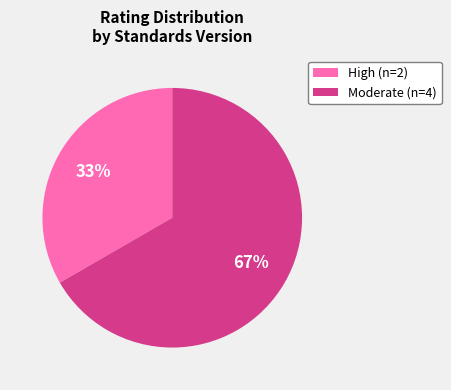

To the nearest percent, what is the average slice percentage?

50%